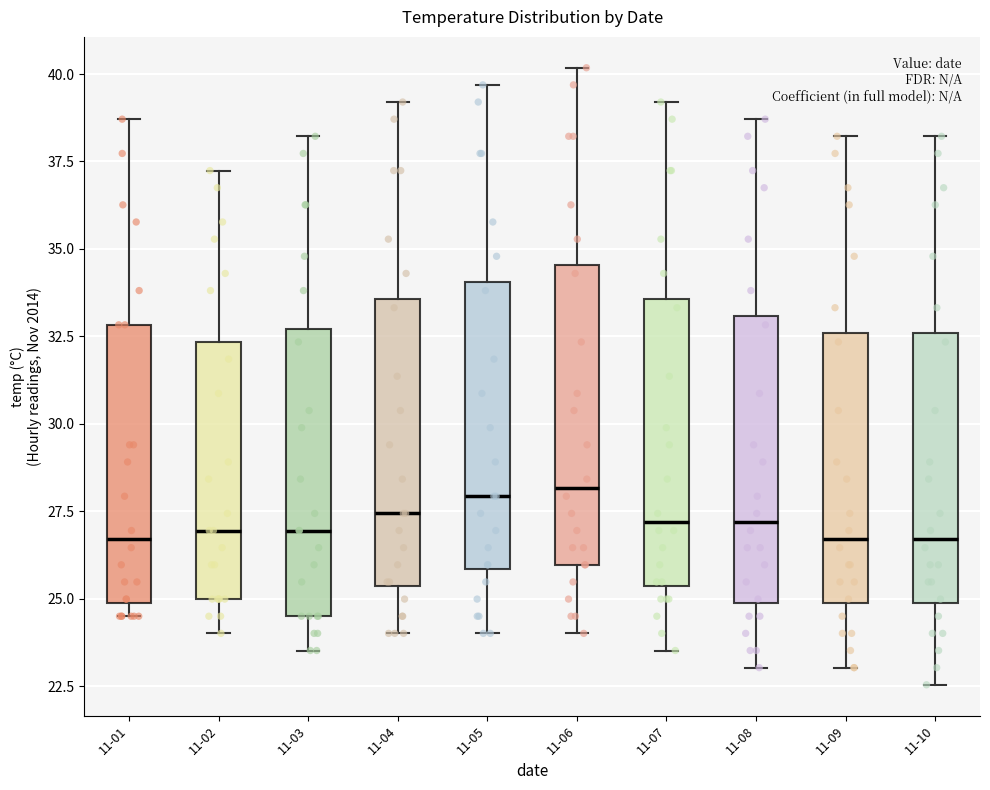

Reading left to right, transcribe this box plot: for each box, give where its median line is, the range the box spans, and where its two whiskers end, as read against the y-axis. The values are not printed on the chart, so give them approximately, as read against the axis.

11-01: median 26.5, box 25.0 to 33.0, whiskers 24.5 to 38.5
11-02: median 27.0, box 25.0 to 32.5, whiskers 24.0 to 37.0
11-03: median 27.0, box 24.5 to 32.5, whiskers 23.5 to 38.0
11-04: median 27.5, box 25.5 to 33.5, whiskers 24.0 to 39.0
11-05: median 28.0, box 26.0 to 34.0, whiskers 24.0 to 39.5
11-06: median 28.0, box 26.0 to 34.5, whiskers 24.0 to 40.0
11-07: median 27.0, box 25.5 to 33.5, whiskers 23.5 to 39.0
11-08: median 27.0, box 25.0 to 33.0, whiskers 23.0 to 38.5
11-09: median 26.5, box 25.0 to 32.5, whiskers 23.0 to 38.0
11-10: median 26.5, box 25.0 to 32.5, whiskers 22.5 to 38.0